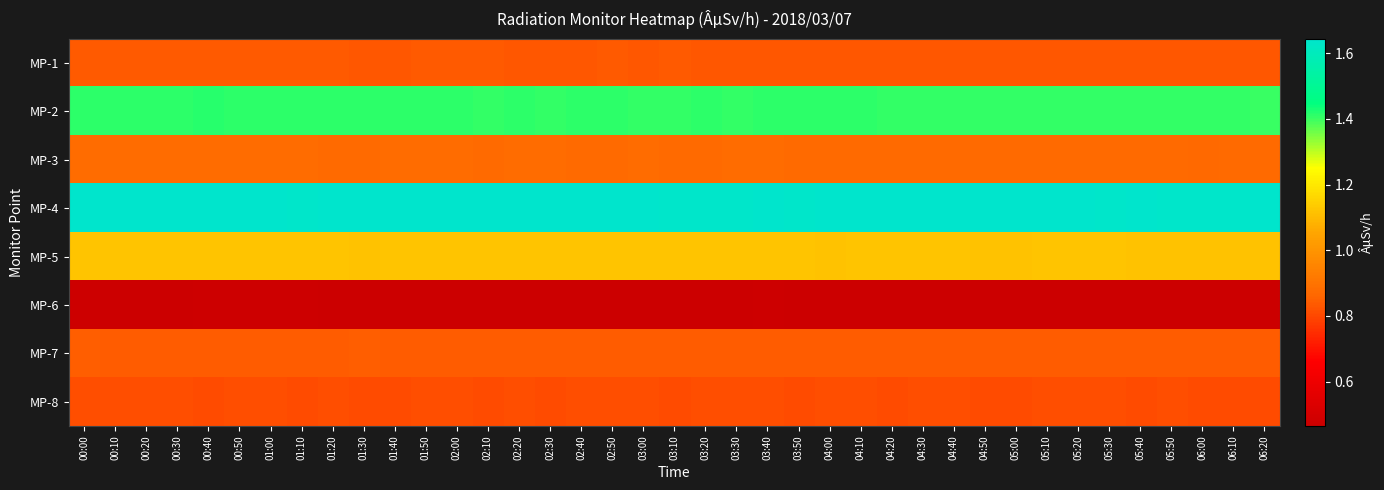

Reading left to right, transcribe all the data shown in this chart.

MP-1: 00:00=0.8	00:10=0.8	00:20=0.8	00:30=0.8	00:40=0.8	00:50=0.8	01:00=0.8	01:10=0.8	01:20=0.8	01:30=0.8	01:40=0.8	01:50=0.8	02:00=0.8	02:10=0.8	02:20=0.8	02:30=0.8	02:40=0.8	02:50=0.8	03:00=0.8	03:10=0.8	03:20=0.8	03:30=0.8	03:40=0.8	03:50=0.8	04:00=0.8	04:10=0.8	04:20=0.8	04:30=0.8	04:40=0.8	04:50=0.8	05:00=0.8	05:10=0.8	05:20=0.8	05:30=0.8	05:40=0.8	05:50=0.8	06:00=0.8	06:10=0.8	06:20=0.8
MP-2: 00:00=1.4	00:10=1.4	00:20=1.4	00:30=1.4	00:40=1.4	00:50=1.4	01:00=1.4	01:10=1.4	01:20=1.4	01:30=1.4	01:40=1.4	01:50=1.4	02:00=1.4	02:10=1.4	02:20=1.4	02:30=1.4	02:40=1.4	02:50=1.4	03:00=1.4	03:10=1.4	03:20=1.4	03:30=1.4	03:40=1.4	03:50=1.4	04:00=1.4	04:10=1.4	04:20=1.4	04:30=1.4	04:40=1.4	04:50=1.4	05:00=1.4	05:10=1.4	05:20=1.4	05:30=1.4	05:40=1.4	05:50=1.4	06:00=1.4	06:10=1.4	06:20=1.4
MP-3: 00:00=0.9	00:10=0.9	00:20=0.9	00:30=0.9	00:40=0.9	00:50=0.9	01:00=0.9	01:10=0.9	01:20=0.9	01:30=0.9	01:40=0.9	01:50=0.9	02:00=0.9	02:10=0.9	02:20=0.9	02:30=0.9	02:40=0.9	02:50=0.9	03:00=0.9	03:10=0.9	03:20=0.9	03:30=0.9	03:40=0.9	03:50=0.9	04:00=0.9	04:10=0.9	04:20=0.9	04:30=0.9	04:40=0.9	04:50=0.9	05:00=0.9	05:10=0.9	05:20=0.9	05:30=0.9	05:40=0.9	05:50=0.9	06:00=0.9	06:10=0.9	06:20=0.9
MP-4: 00:00=1.6	00:10=1.6	00:20=1.6	00:30=1.6	00:40=1.6	00:50=1.6	01:00=1.6	01:10=1.6	01:20=1.6	01:30=1.6	01:40=1.6	01:50=1.6	02:00=1.6	02:10=1.6	02:20=1.6	02:30=1.6	02:40=1.6	02:50=1.6	03:00=1.6	03:10=1.6	03:20=1.6	03:30=1.6	03:40=1.6	03:50=1.6	04:00=1.6	04:10=1.6	04:20=1.6	04:30=1.6	04:40=1.6	04:50=1.6	05:00=1.6	05:10=1.6	05:20=1.6	05:30=1.6	05:40=1.6	05:50=1.6	06:00=1.6	06:10=1.6	06:20=1.6
MP-5: 00:00=1.1	00:10=1.1	00:20=1.1	00:30=1.1	00:40=1.1	00:50=1.1	01:00=1.1	01:10=1.1	01:20=1.1	01:30=1.1	01:40=1.1	01:50=1.1	02:00=1.1	02:10=1.1	02:20=1.1	02:30=1.1	02:40=1.1	02:50=1.1	03:00=1.1	03:10=1.1	03:20=1.1	03:30=1.1	03:40=1.1	03:50=1.1	04:00=1.1	04:10=1.1	04:20=1.1	04:30=1.1	04:40=1.1	04:50=1.1	05:00=1.1	05:10=1.1	05:20=1.1	05:30=1.1	05:40=1.1	05:50=1.1	06:00=1.1	06:10=1.1	06:20=1.1
MP-6: 00:00=0.5	00:10=0.5	00:20=0.5	00:30=0.5	00:40=0.5	00:50=0.5	01:00=0.5	01:10=0.5	01:20=0.5	01:30=0.5	01:40=0.5	01:50=0.5	02:00=0.5	02:10=0.5	02:20=0.5	02:30=0.5	02:40=0.5	02:50=0.5	03:00=0.5	03:10=0.5	03:20=0.5	03:30=0.5	03:40=0.5	03:50=0.5	04:00=0.5	04:10=0.5	04:20=0.5	04:30=0.5	04:40=0.5	04:50=0.5	05:00=0.5	05:10=0.5	05:20=0.5	05:30=0.5	05:40=0.5	05:50=0.5	06:00=0.5	06:10=0.5	06:20=0.5
MP-7: 00:00=0.8	00:10=0.8	00:20=0.8	00:30=0.8	00:40=0.8	00:50=0.8	01:00=0.8	01:10=0.8	01:20=0.8	01:30=0.8	01:40=0.8	01:50=0.8	02:00=0.8	02:10=0.8	02:20=0.8	02:30=0.8	02:40=0.8	02:50=0.8	03:00=0.8	03:10=0.8	03:20=0.8	03:30=0.8	03:40=0.8	03:50=0.8	04:00=0.8	04:10=0.8	04:20=0.8	04:30=0.8	04:40=0.8	04:50=0.8	05:00=0.8	05:10=0.8	05:20=0.8	05:30=0.8	05:40=0.8	05:50=0.8	06:00=0.8	06:10=0.8	06:20=0.8
MP-8: 00:00=0.8	00:10=0.8	00:20=0.8	00:30=0.8	00:40=0.8	00:50=0.8	01:00=0.8	01:10=0.8	01:20=0.8	01:30=0.8	01:40=0.8	01:50=0.8	02:00=0.8	02:10=0.8	02:20=0.8	02:30=0.8	02:40=0.8	02:50=0.8	03:00=0.8	03:10=0.8	03:20=0.8	03:30=0.8	03:40=0.8	03:50=0.8	04:00=0.8	04:10=0.8	04:20=0.8	04:30=0.8	04:40=0.8	04:50=0.8	05:00=0.8	05:10=0.8	05:20=0.8	05:30=0.8	05:40=0.8	05:50=0.8	06:00=0.8	06:10=0.8	06:20=0.8